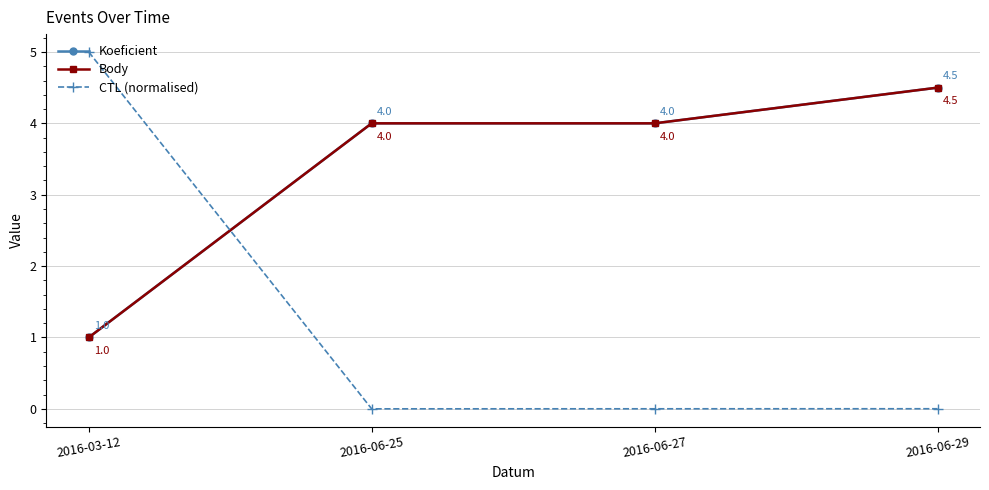

Does the chart have visible grid lines?

Yes